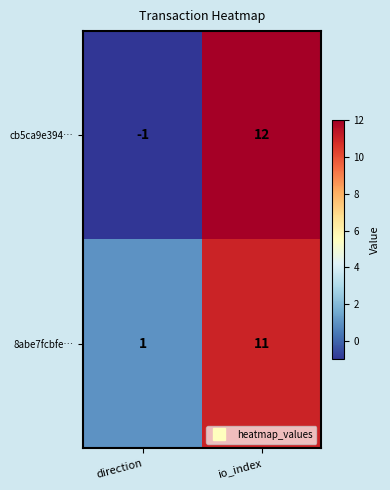

Which series has the widest spread of values?

cb5ca9e394…